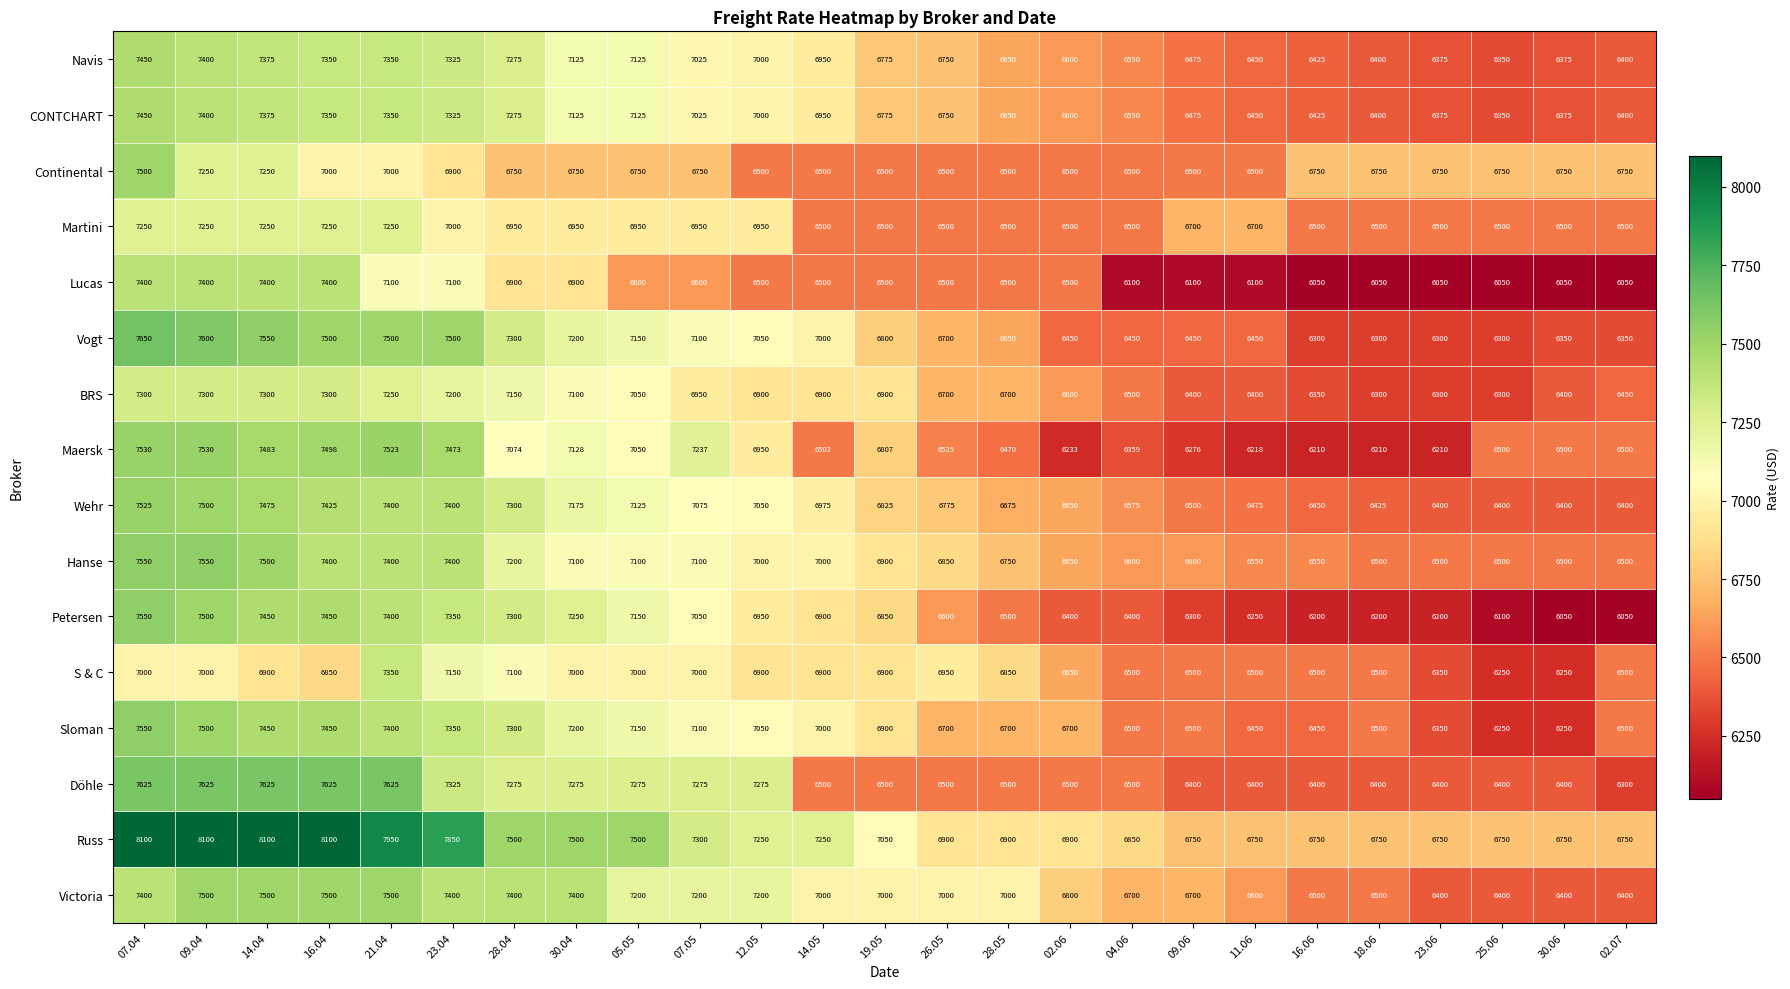

At how many categories does at least one series exceed 6187?

25